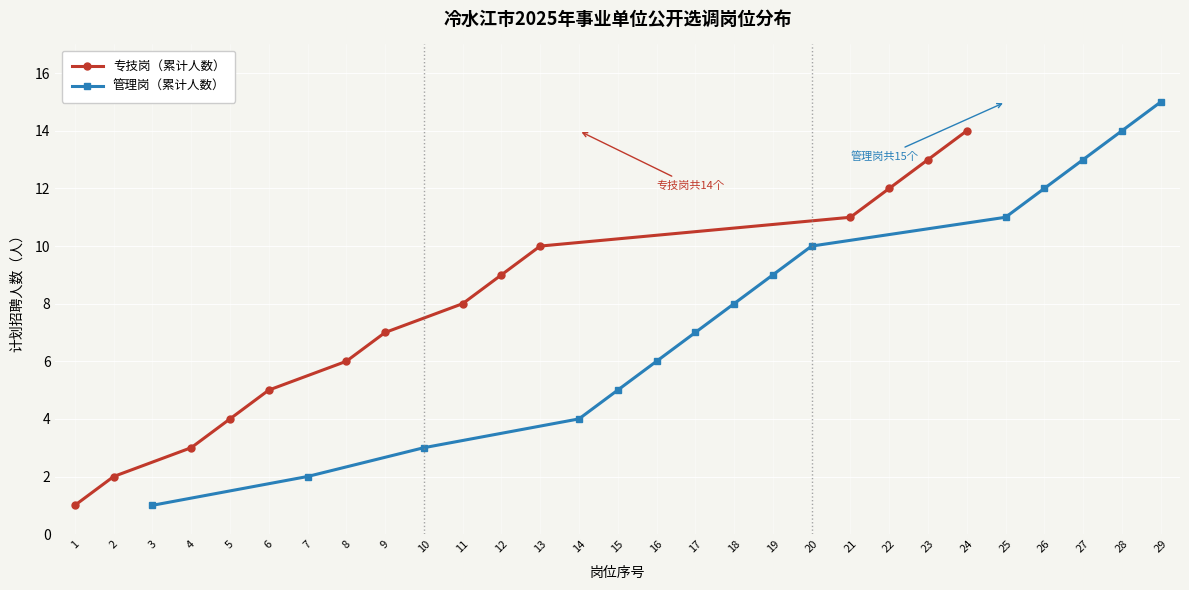

True or false: 岗位编号累计 and 计划数（人） intersect in this chart.

False